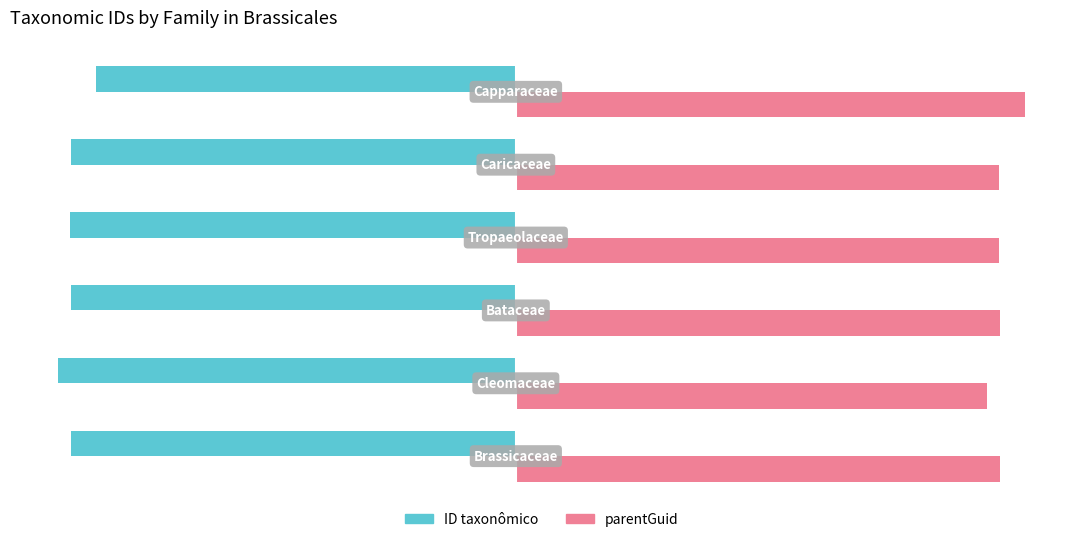

List the series in order of their peak value, lowest first.

ID taxonômico, parentGuid